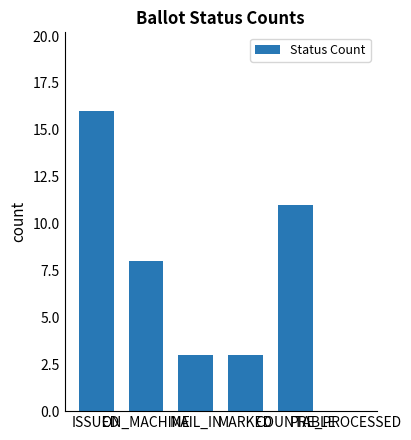

Which label corresponds to the largest value in the chart?

ISSUED